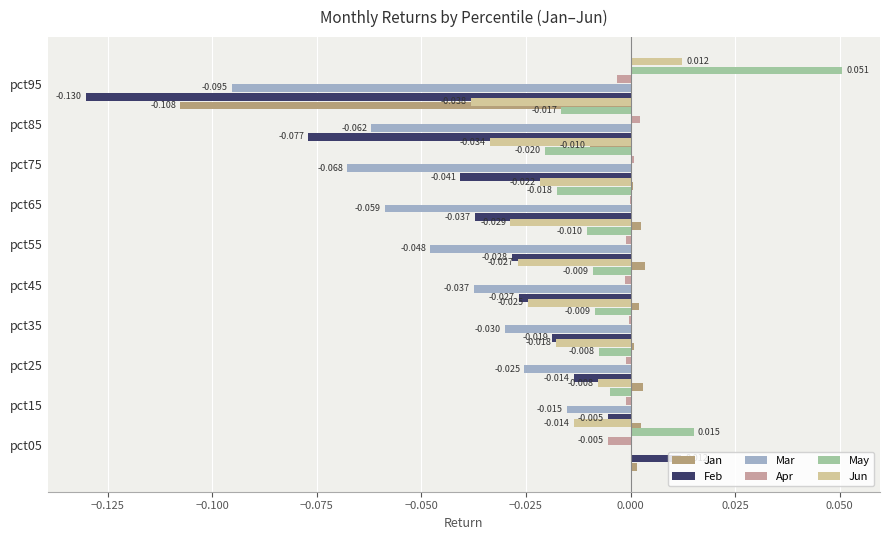

How many data points does each series have?

10